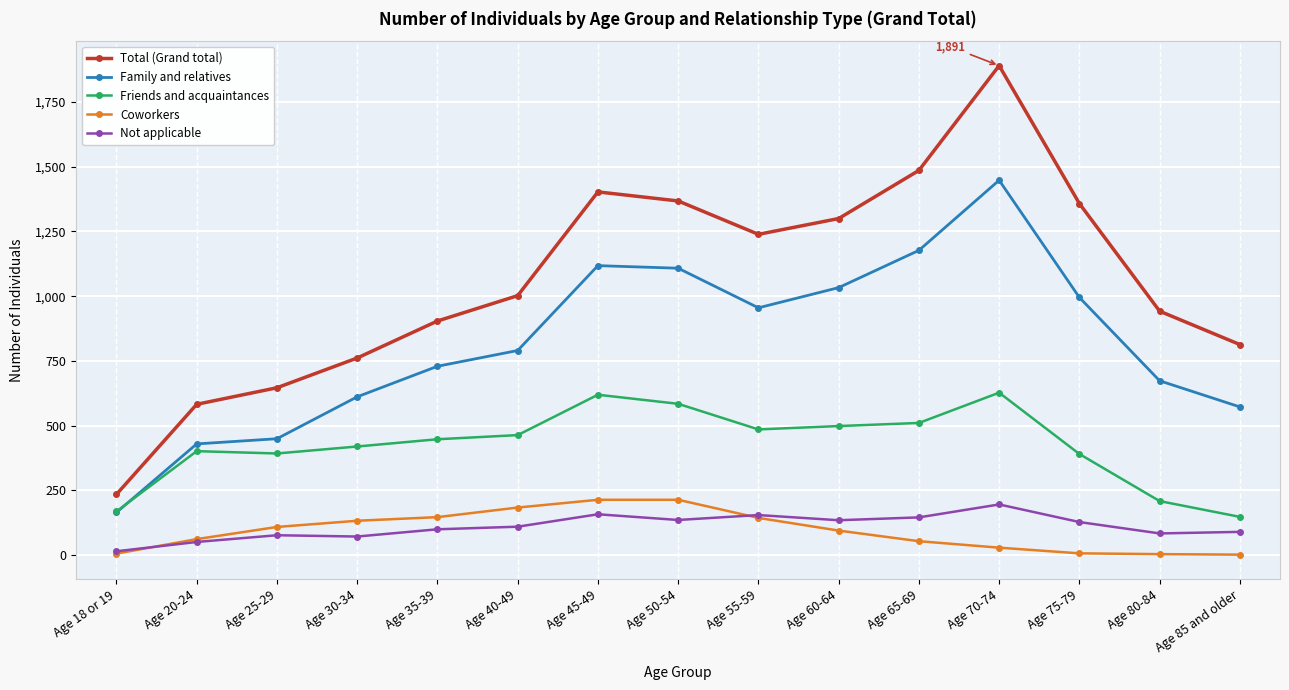

Between Age 18 or 19 and Age 55-59, which series saw the biggest shift?

Total (Grand total)